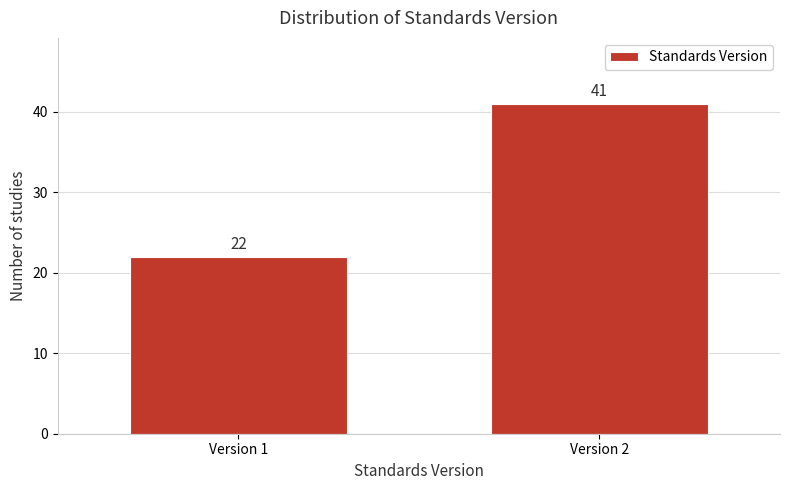

Reading left to right, transcribe all the data shown in this chart.

Version 1=22	Version 2=41